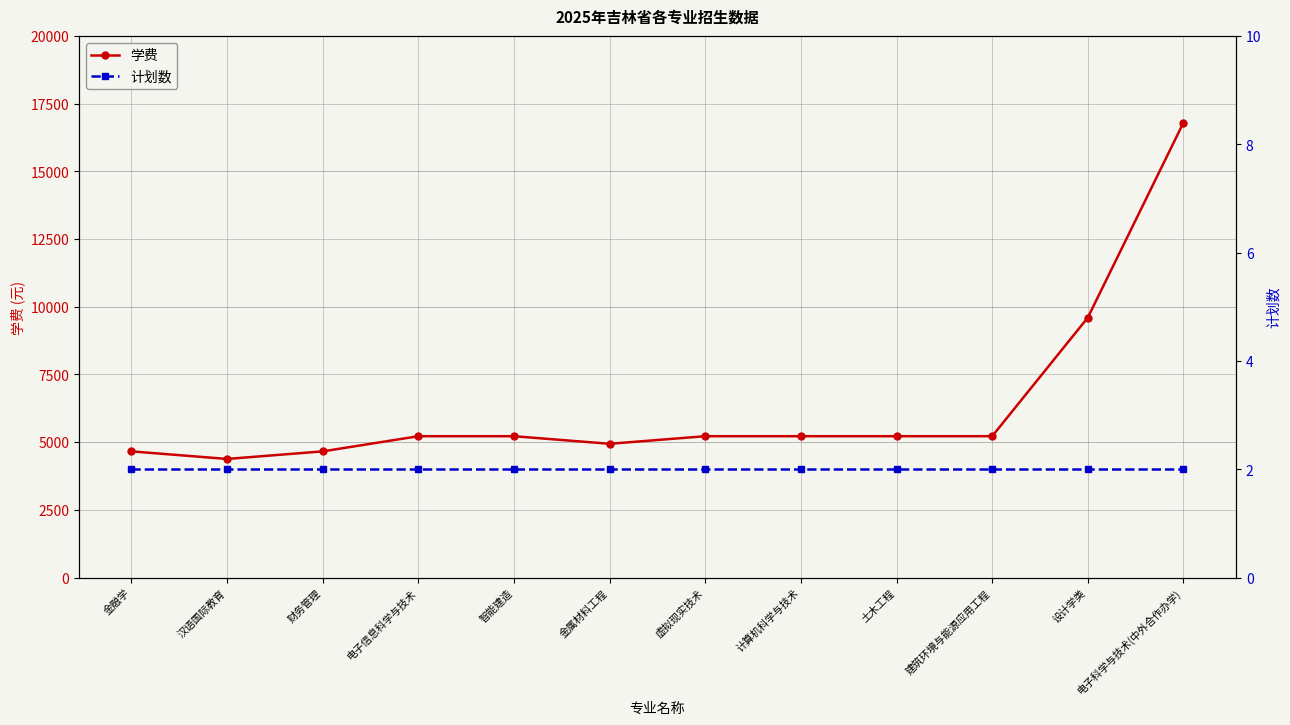

What is the sum of the 学费 values at 土木工程 and 财务管理?

9880